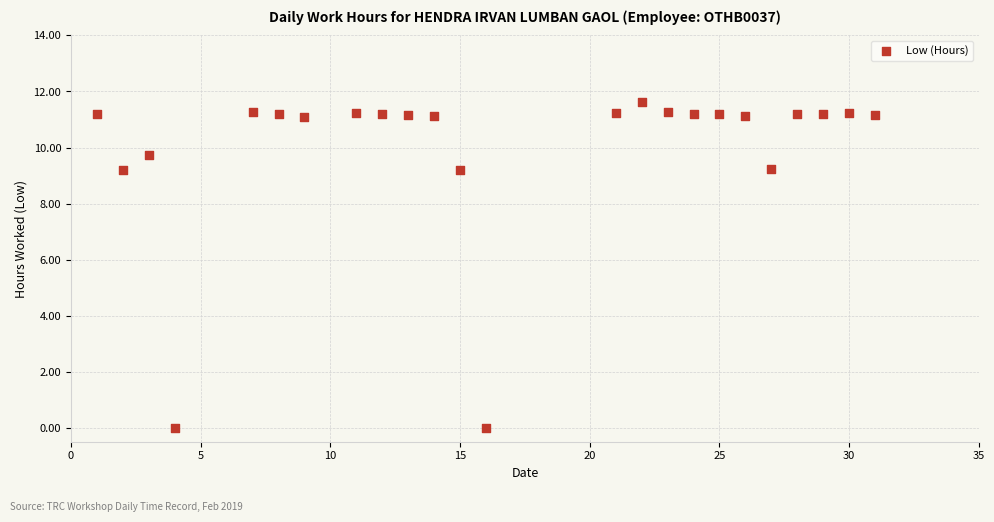

What is the range of Y values (max minus min)?

11.6